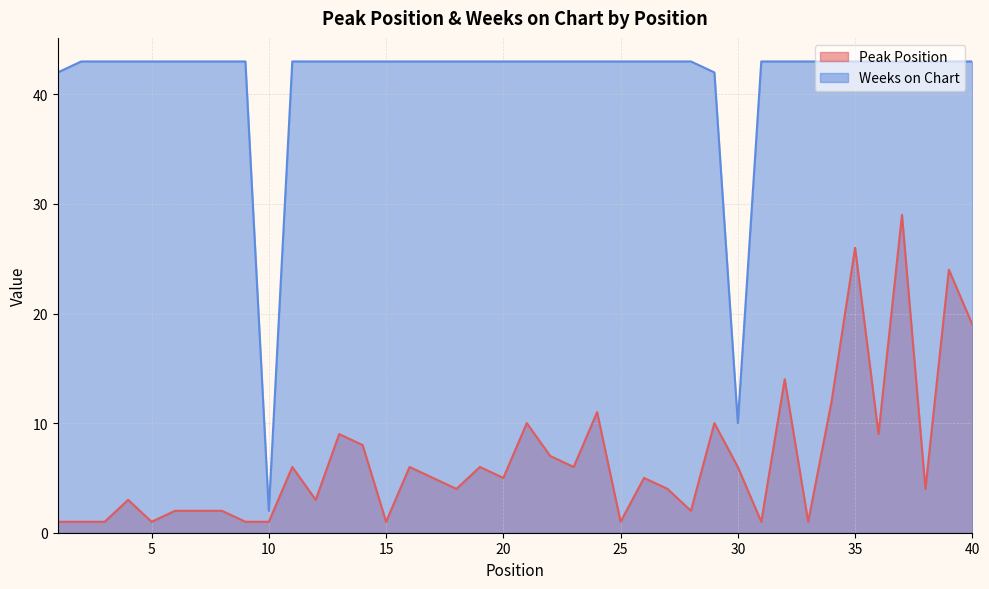

True or false: Peak Position and Weeks on Chart cross at least once.

False